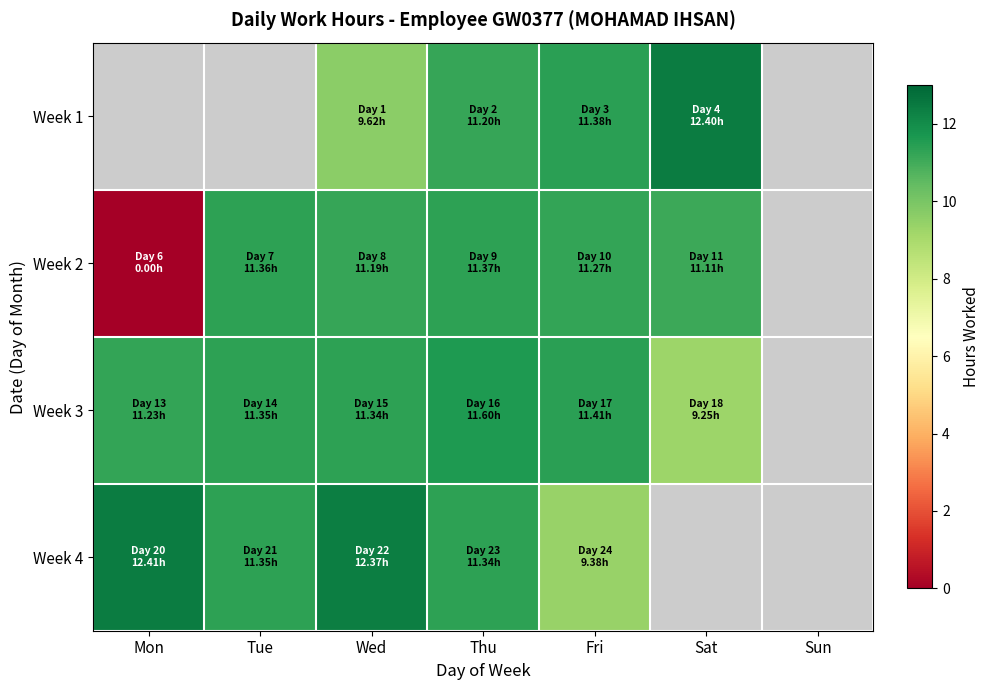

How many values in Week 1 are above zero?

4